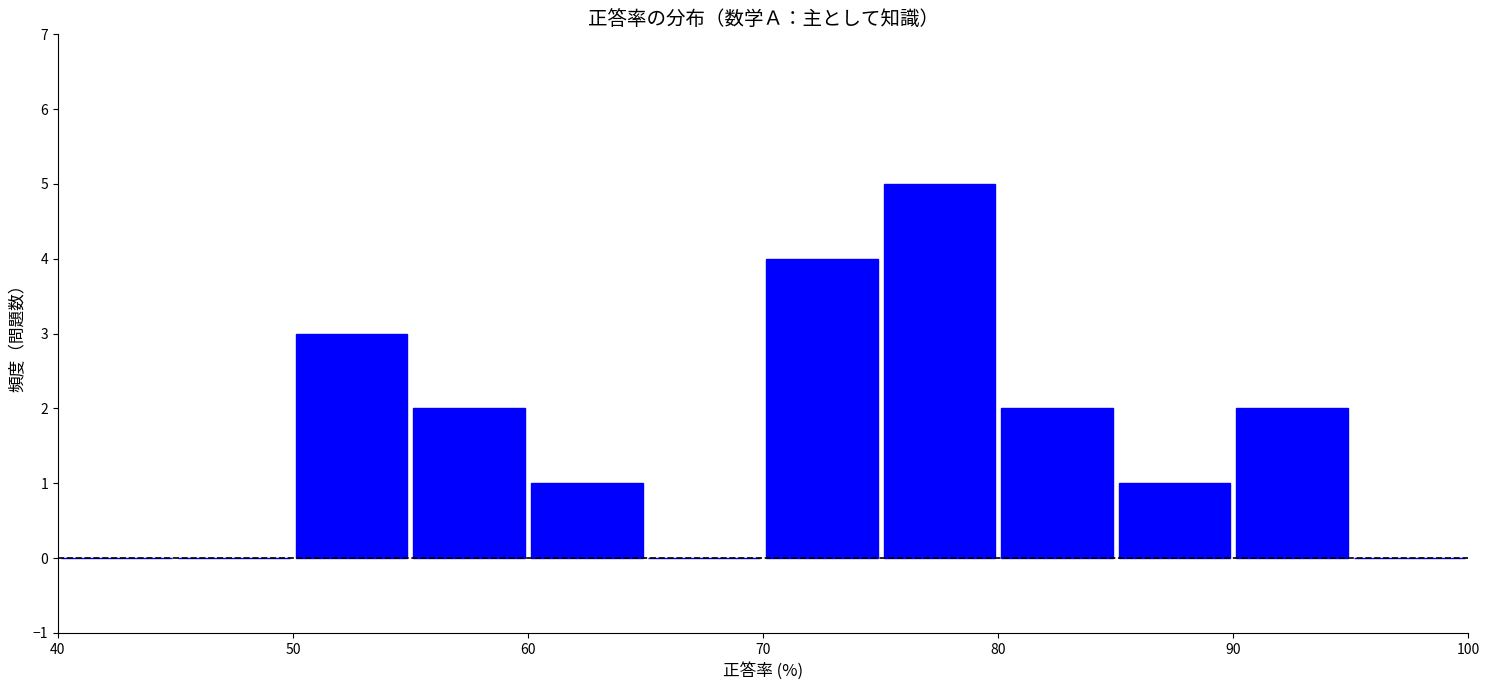

Reading left to right, list every bar in this chart as the range it spans on the x-axis followed by its height. The values are not printed on the chart, so give them approximately, as read against the axis.

40 to 45: 0
45 to 50: 0
50 to 55: 3
55 to 60: 2
60 to 65: 1
65 to 70: 0
70 to 75: 4
75 to 80: 5
80 to 85: 2
85 to 90: 1
90 to 95: 2
95 to 100: 0